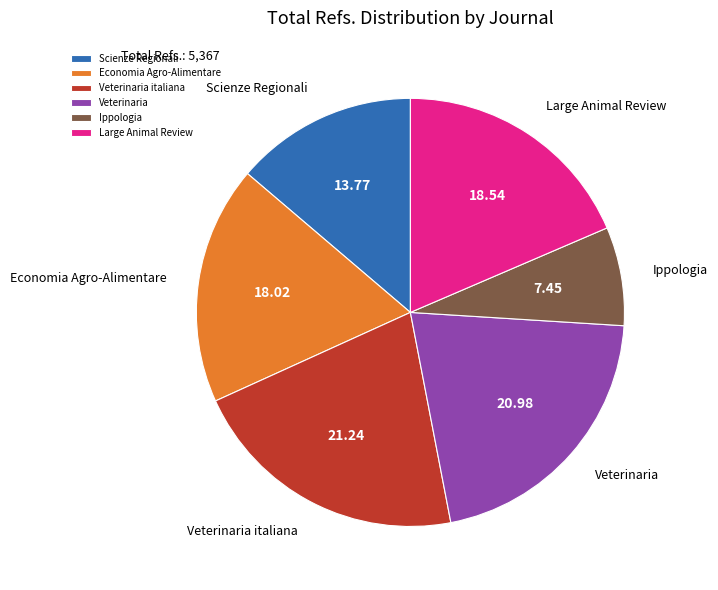

Combined, do Scienze Regionali and Veterinaria account for over 50%?

No